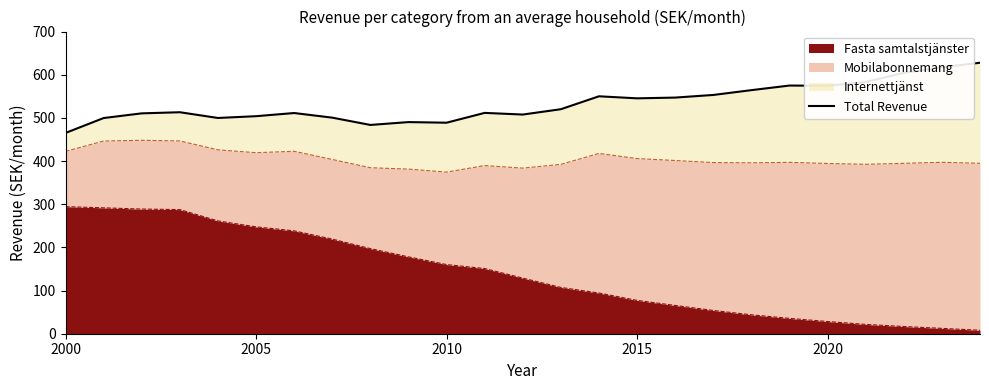

True or false: Fasta samtalstjänster has a value of 247.6 at 2005.

True